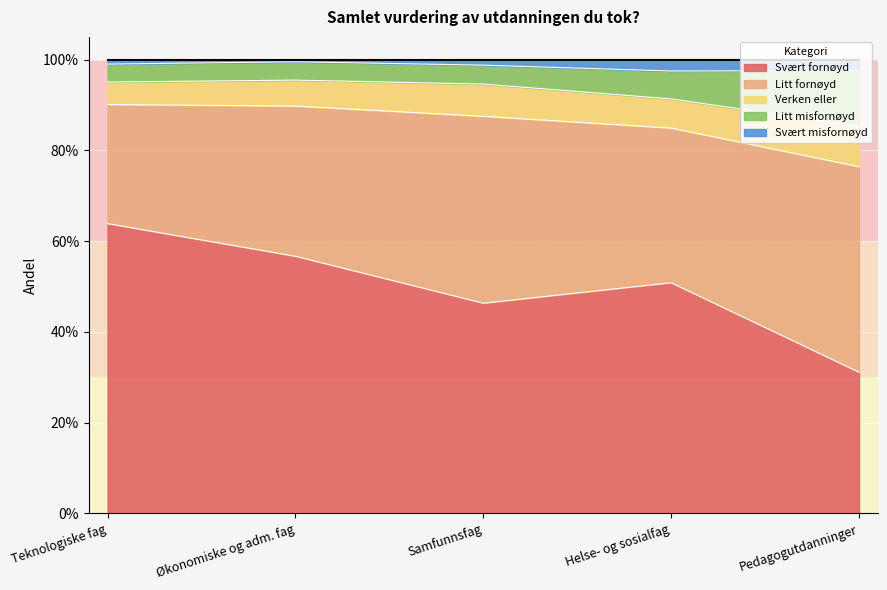

What are all the series names shown in the legend?

Svært fornøyd, Litt fornøyd, Verken eller, Litt misfornøyd, Svært misfornøyd